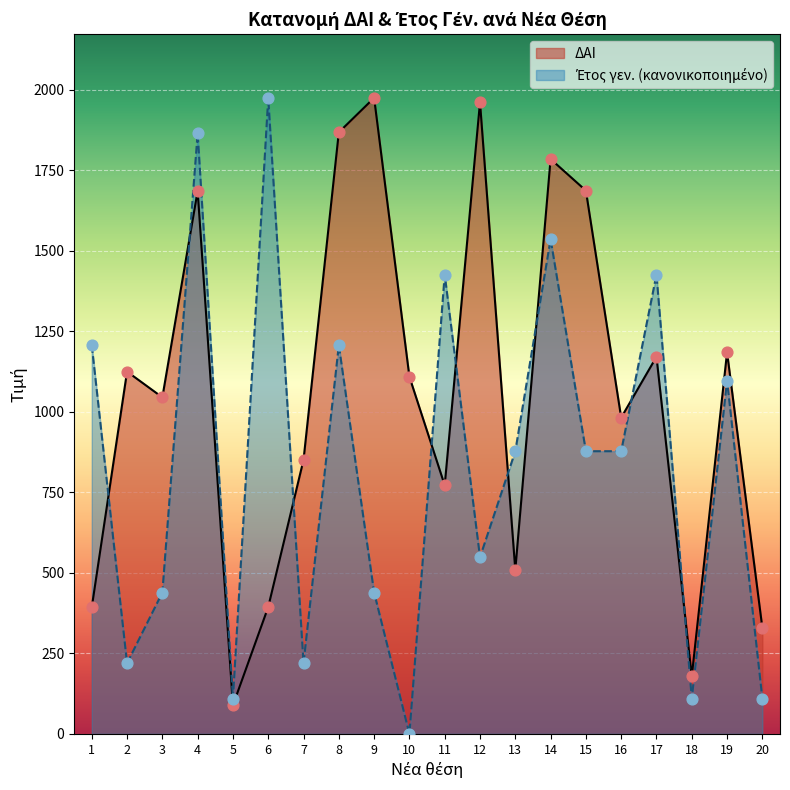

At how many categories does at least one series exceed 994?

14